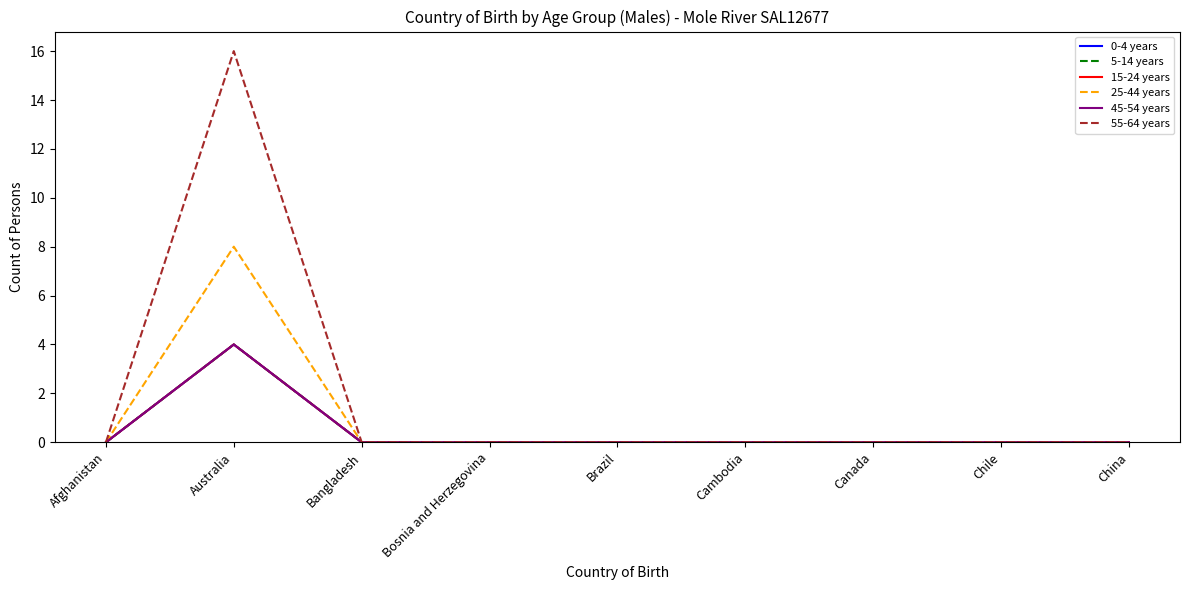

Is it true that 0-4 years equals 0 at Bangladesh?

True